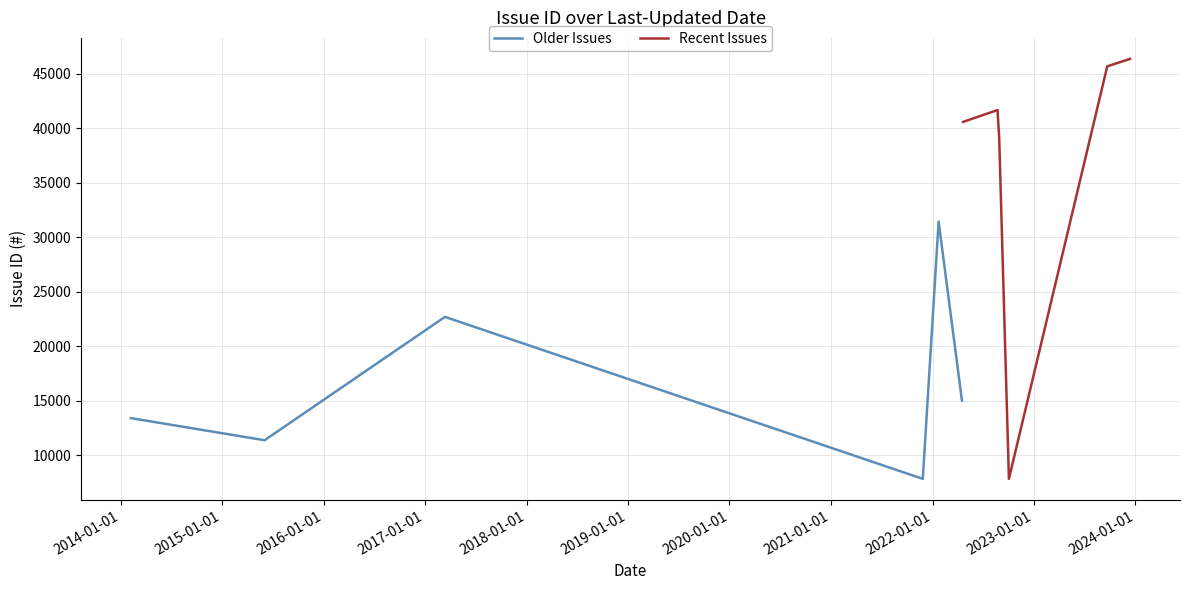

True or false: Recent Issues and Older Issues intersect in this chart.

False